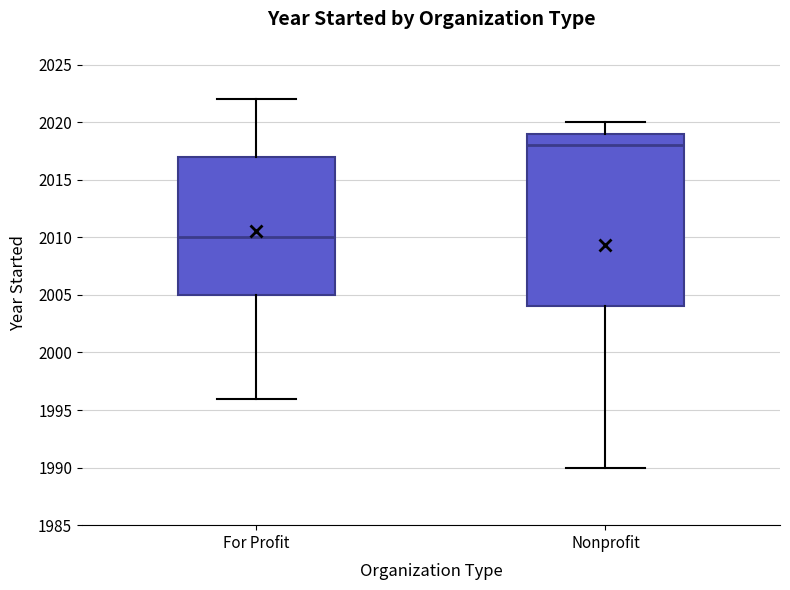

Which box's median line is the lowest?

For Profit